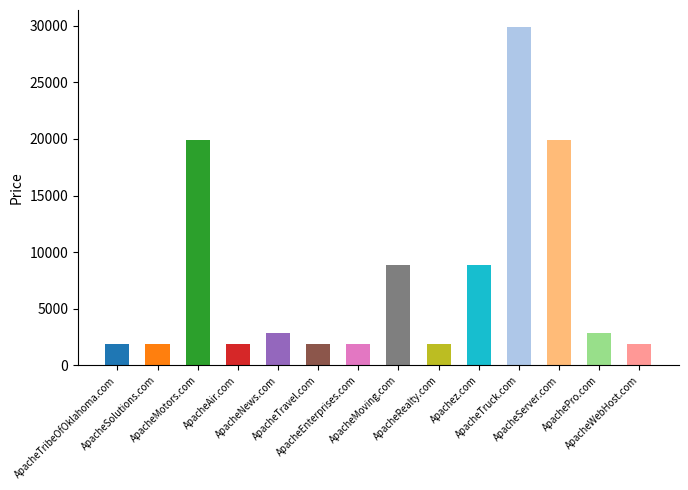

How many data points are less than 2888?

7